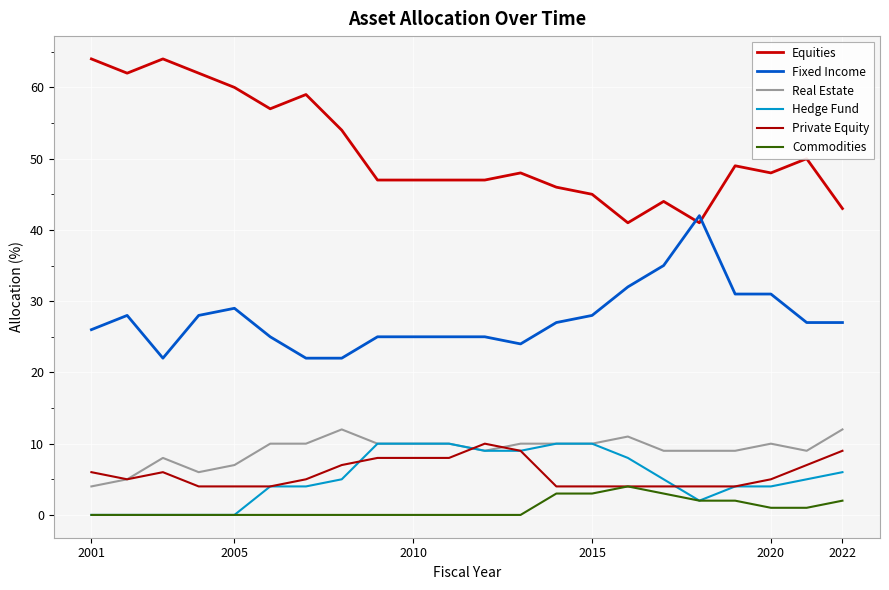

What is the difference between the maximum and second lowest values in the Equities series?

23